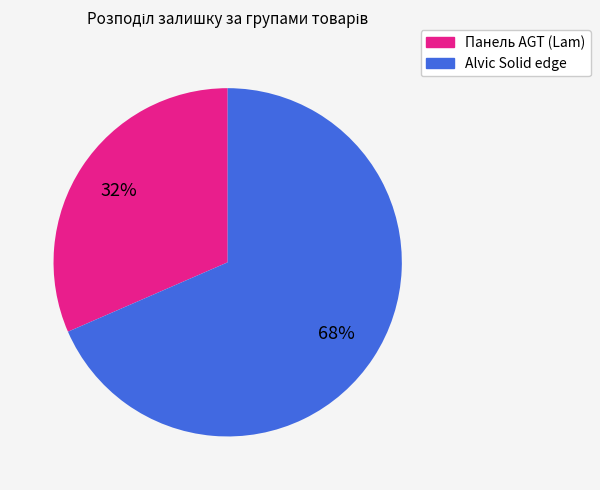

Is there a majority slice in this chart?

Yes